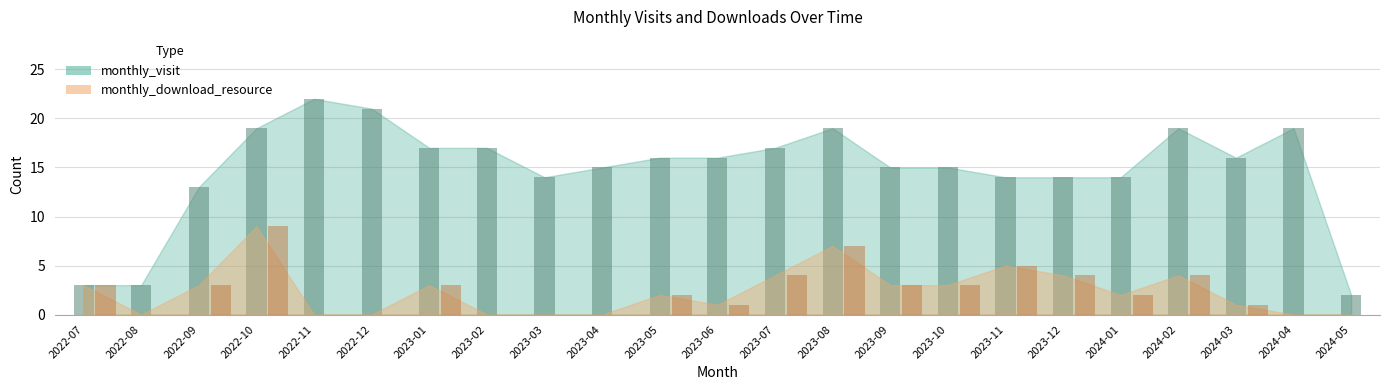

True or false: monthly_download_resource has a value of 0 at 2023-04.

True